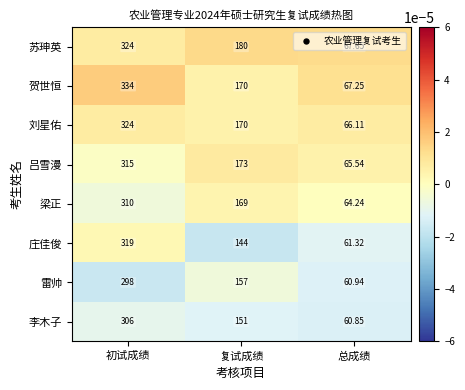

Which series has the widest spread of values?

贺世恒